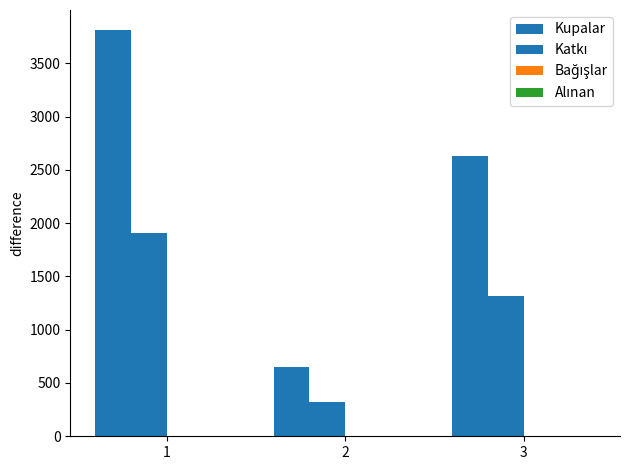

How many data points does each series have?

3